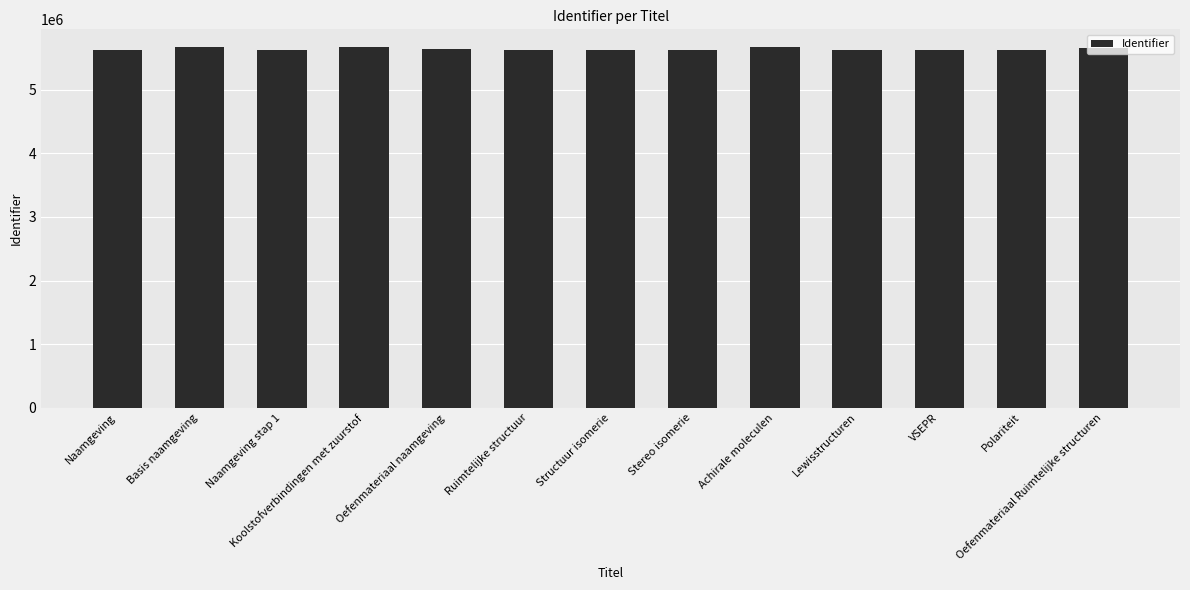

Is it true that the value at Koolstofverbindingen met zuurstof is 5669166?

True